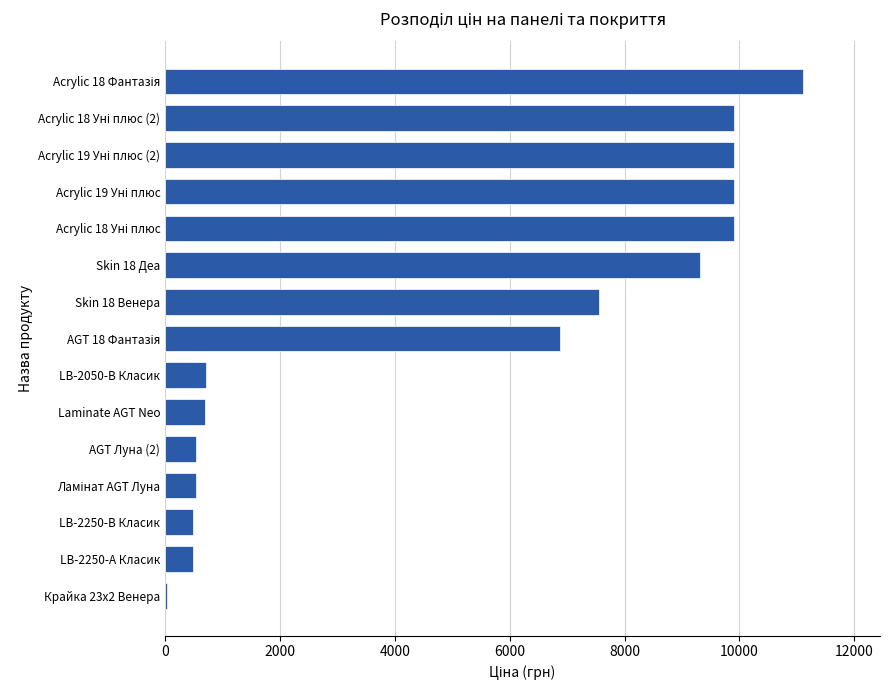

The value at Skin 18 Деа is 13875.9. True or false?

False